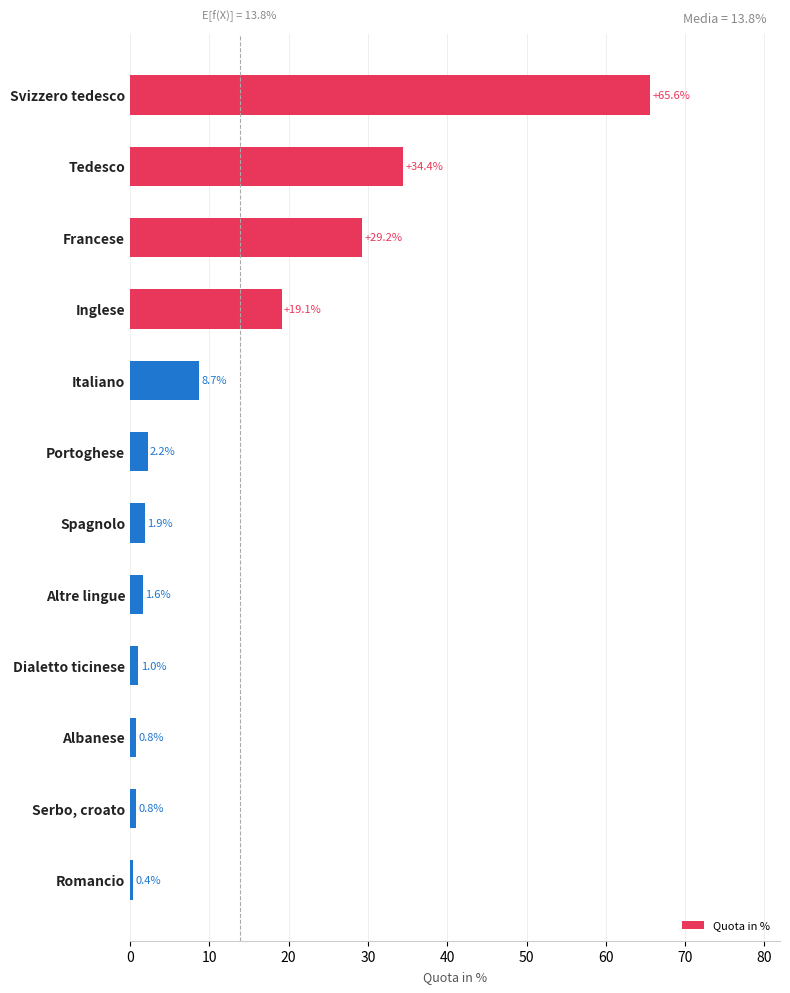

Between Romancio and Tedesco, which is larger?

Tedesco